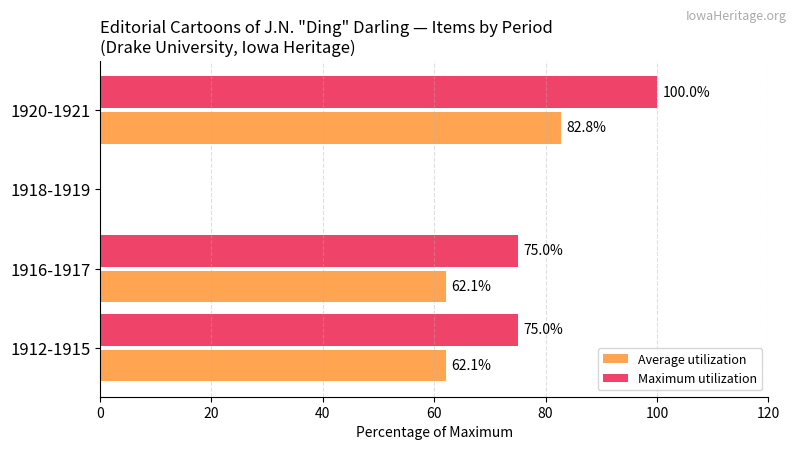

Which series changed the most between 1912-1915 and 1920-1921?

Maximum utilization